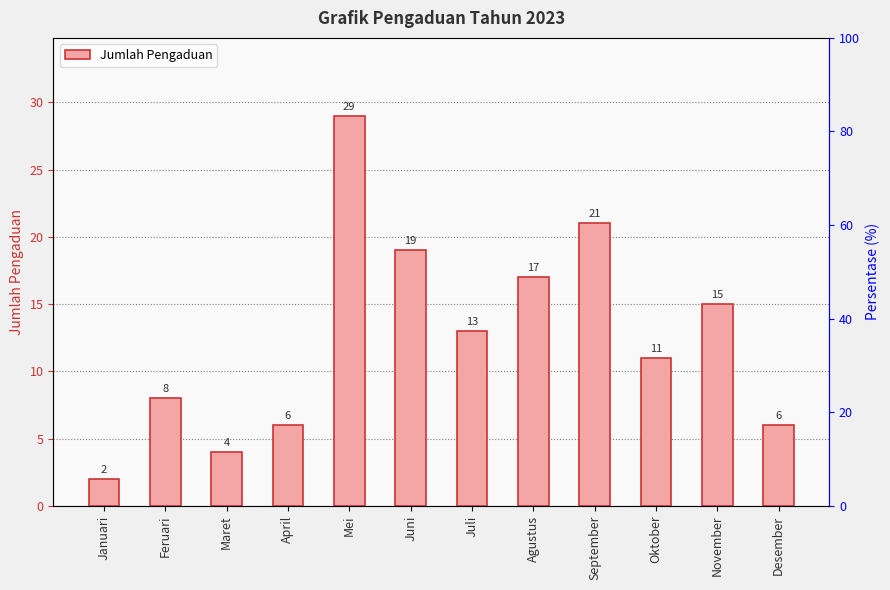

What is the approximate value at Feruari?

8